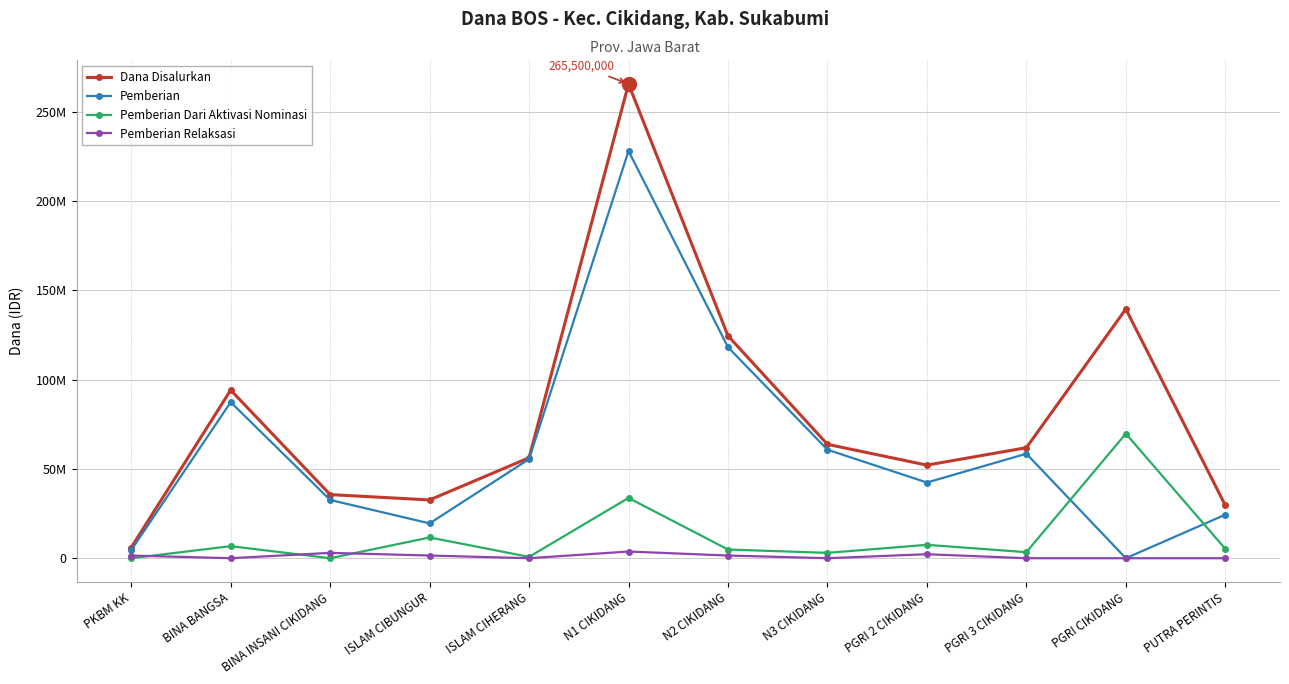

Which category has the highest value across all series?

N1 CIKIDANG